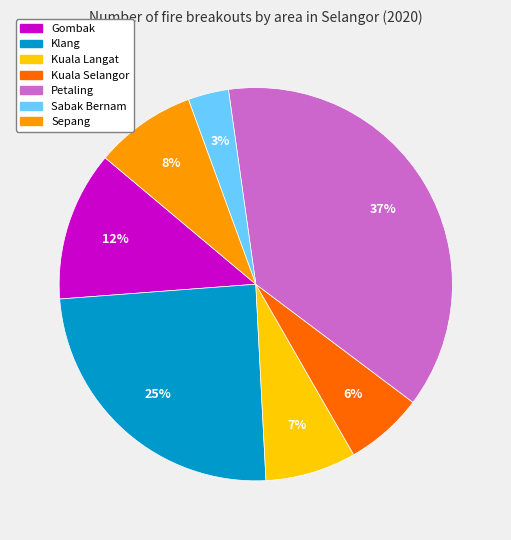

How many slices are in this pie chart?

7